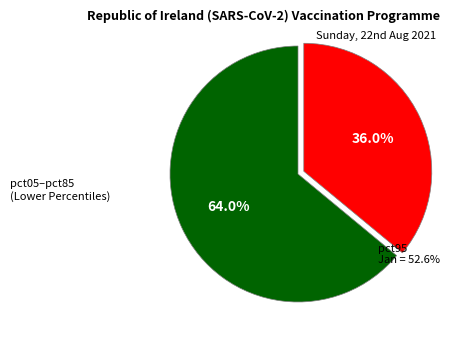

Does any single category account for the majority?

Yes